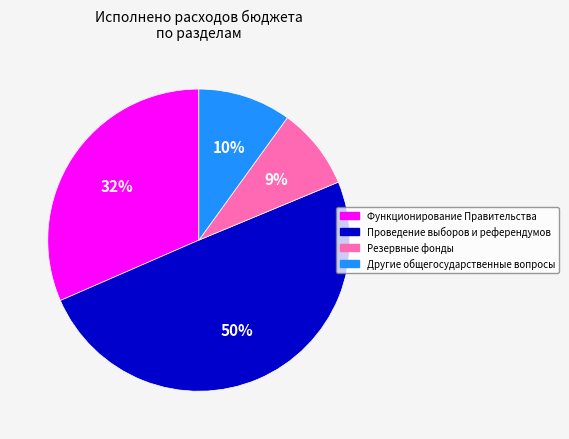

Which has a higher value, Функционирование Правительства or Резервные фонды?

Функционирование Правительства